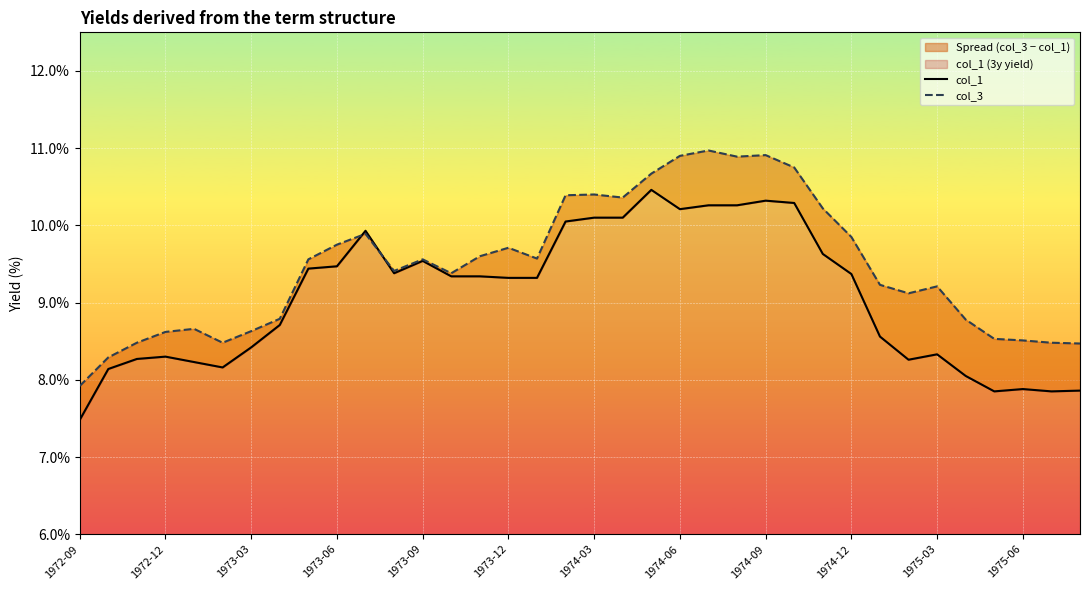

True or false: col_1 has a value of 13.8 at 25.

False